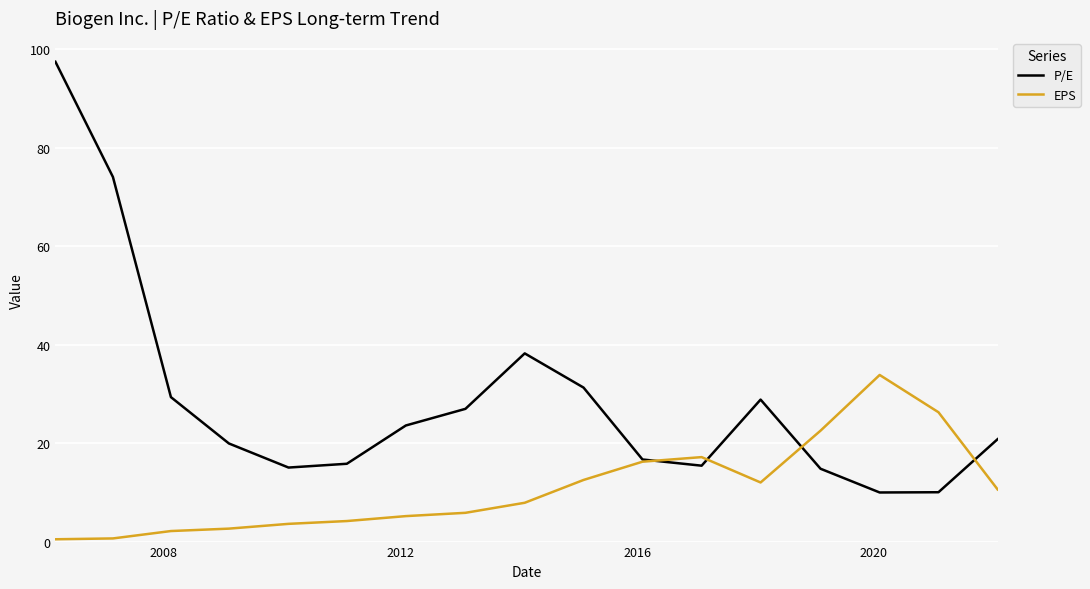

Which series has the largest total across all categories?

P/E